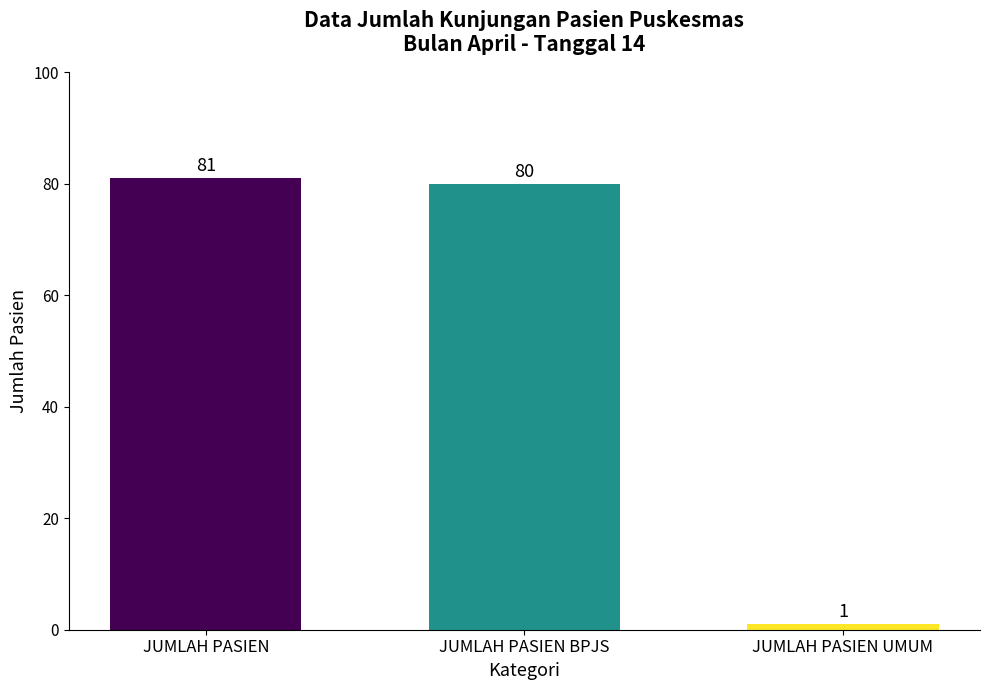

What is the greatest value displayed?

81